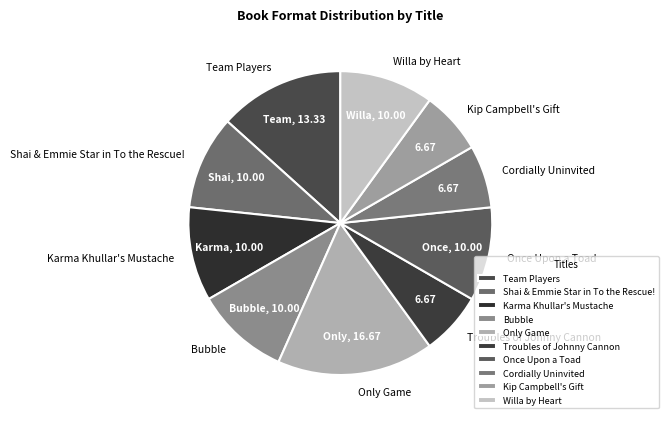

What is the largest slice in the pie chart?

Only Game